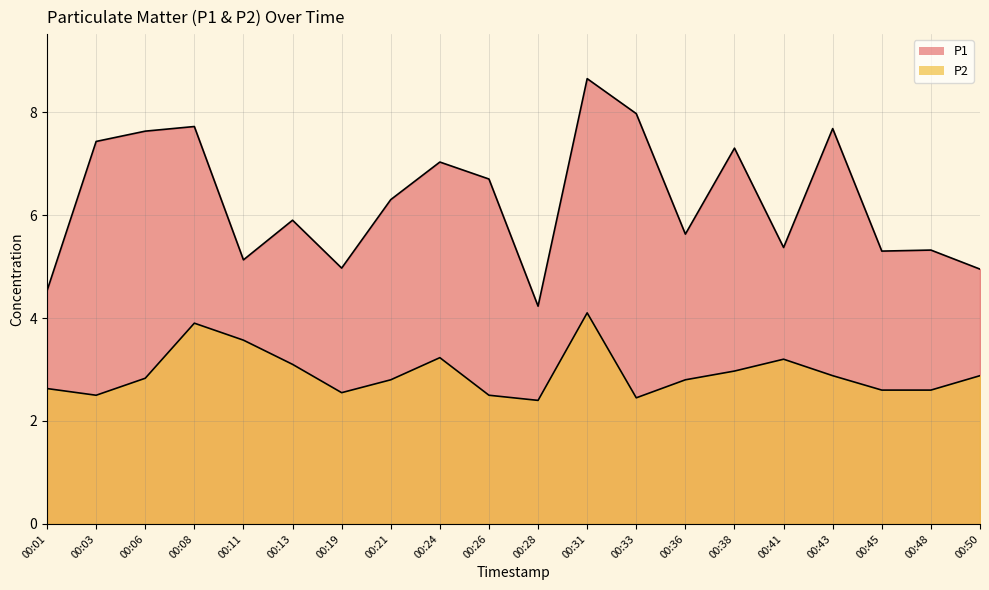

How many distinct data groups are displayed?

2